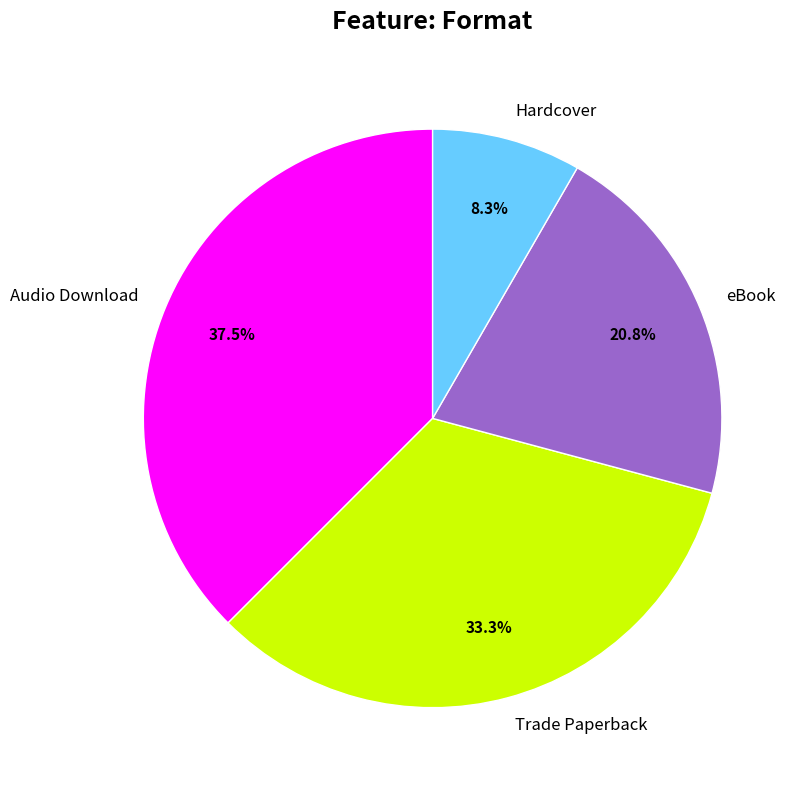

Which has a higher value, eBook or Hardcover?

eBook